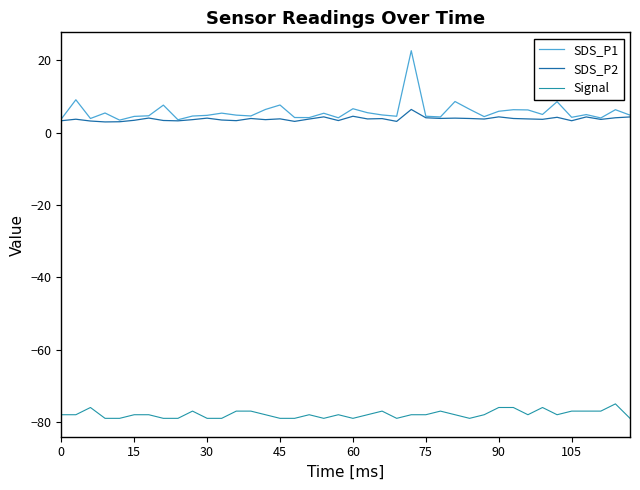

True or false: Signal and SDS_P1 intersect in this chart.

False